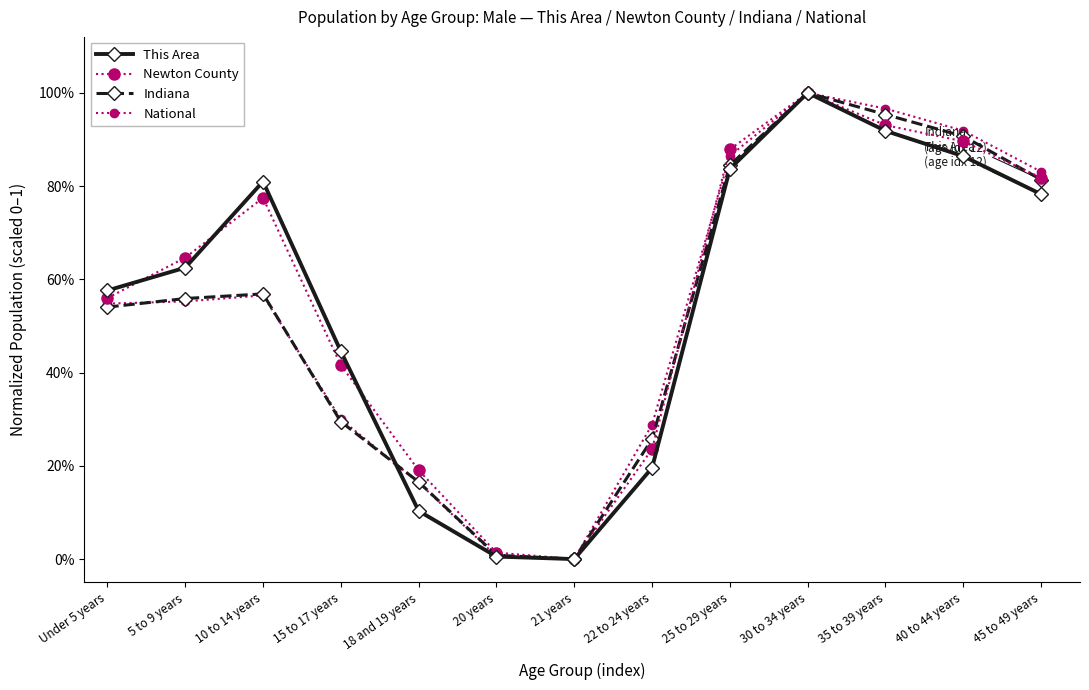

Is this an area chart (filled region under the line)?

No